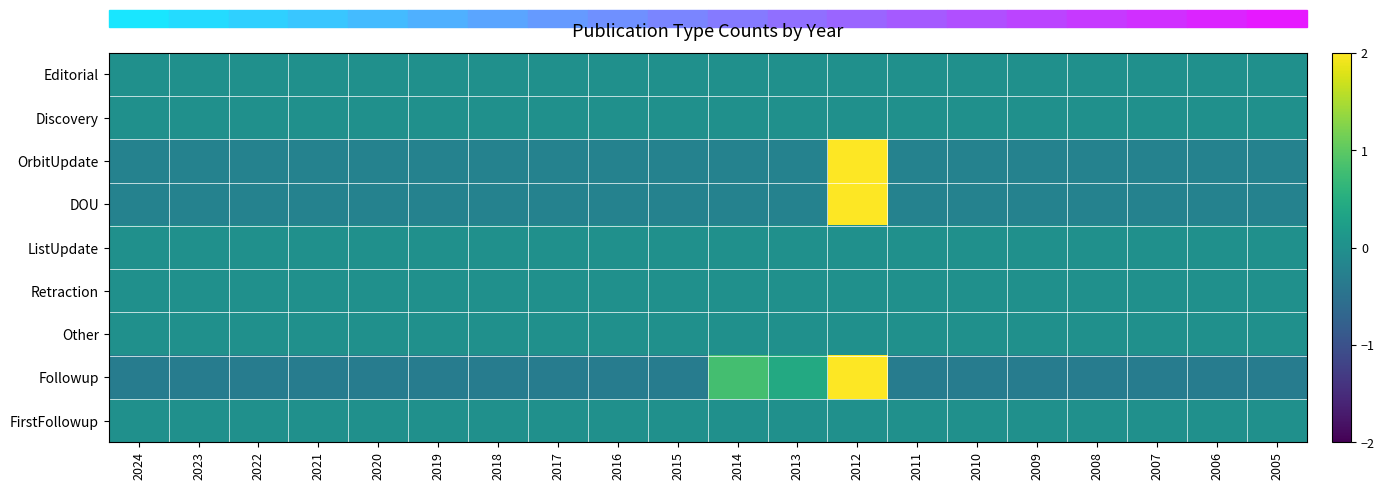

Reading left to right, what are all the values shown in this chart?

Editorial: 2024=0.0	2023=0.0	2022=0.0	2021=0.0	2020=0.0	2019=0.0	2018=0.0	2017=0.0	2016=0.0	2015=0.0	2014=0.0	2013=0.0	2012=0.0	2011=0.0	2010=0.0	2009=0.0	2008=0.0	2007=0.0	2006=0.0	2005=0.0
Discovery: 2024=0.0	2023=0.0	2022=0.0	2021=0.0	2020=0.0	2019=0.0	2018=0.0	2017=0.0	2016=0.0	2015=0.0	2014=0.0	2013=0.0	2012=0.0	2011=0.0	2010=0.0	2009=0.0	2008=0.0	2007=0.0	2006=0.0	2005=0.0
OrbitUpdate: 2024=-0.2	2023=-0.2	2022=-0.2	2021=-0.2	2020=-0.2	2019=-0.2	2018=-0.2	2017=-0.2	2016=-0.2	2015=-0.2	2014=-0.2	2013=-0.2	2012=2.0	2011=-0.2	2010=-0.2	2009=-0.2	2008=-0.2	2007=-0.2	2006=-0.2	2005=-0.2
DOU: 2024=-0.2	2023=-0.2	2022=-0.2	2021=-0.2	2020=-0.2	2019=-0.2	2018=-0.2	2017=-0.2	2016=-0.2	2015=-0.2	2014=-0.2	2013=-0.2	2012=2.0	2011=-0.2	2010=-0.2	2009=-0.2	2008=-0.2	2007=-0.2	2006=-0.2	2005=-0.2
ListUpdate: 2024=0.0	2023=0.0	2022=0.0	2021=0.0	2020=0.0	2019=0.0	2018=0.0	2017=0.0	2016=0.0	2015=0.0	2014=0.0	2013=0.0	2012=0.0	2011=0.0	2010=0.0	2009=0.0	2008=0.0	2007=0.0	2006=0.0	2005=0.0
Retraction: 2024=0.0	2023=0.0	2022=0.0	2021=0.0	2020=0.0	2019=0.0	2018=0.0	2017=0.0	2016=0.0	2015=0.0	2014=0.0	2013=0.0	2012=0.0	2011=0.0	2010=0.0	2009=0.0	2008=0.0	2007=0.0	2006=0.0	2005=0.0
Other: 2024=0.0	2023=0.0	2022=0.0	2021=0.0	2020=0.0	2019=0.0	2018=0.0	2017=0.0	2016=0.0	2015=0.0	2014=0.0	2013=0.0	2012=0.0	2011=0.0	2010=0.0	2009=0.0	2008=0.0	2007=0.0	2006=0.0	2005=0.0
Followup: 2024=-0.3	2023=-0.3	2022=-0.3	2021=-0.3	2020=-0.3	2019=-0.3	2018=-0.3	2017=-0.3	2016=-0.3	2015=-0.3	2014=0.8	2013=0.4	2012=2.0	2011=-0.3	2010=-0.3	2009=-0.3	2008=-0.3	2007=-0.3	2006=-0.3	2005=-0.3
FirstFollowup: 2024=0.0	2023=0.0	2022=0.0	2021=0.0	2020=0.0	2019=0.0	2018=0.0	2017=0.0	2016=0.0	2015=0.0	2014=0.0	2013=0.0	2012=0.0	2011=0.0	2010=0.0	2009=0.0	2008=0.0	2007=0.0	2006=0.0	2005=0.0